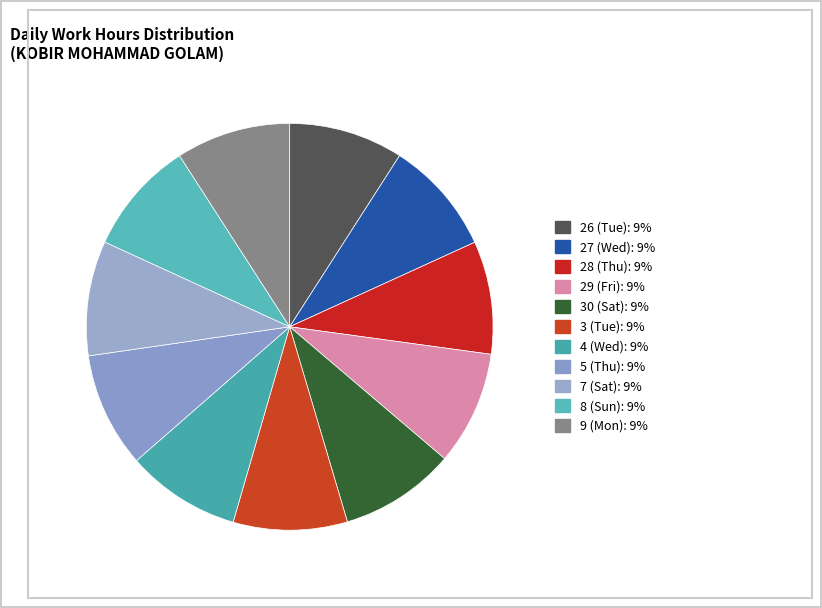

Count the number of slices in the pie.

11